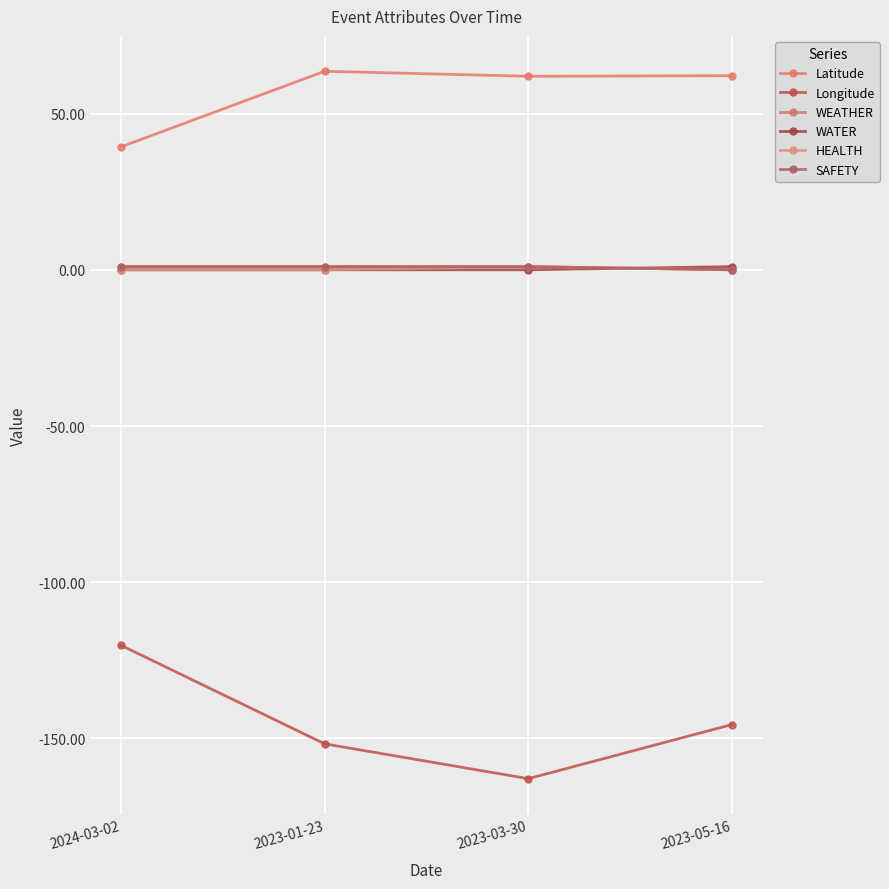

Is this an area chart (filled region under the line)?

No